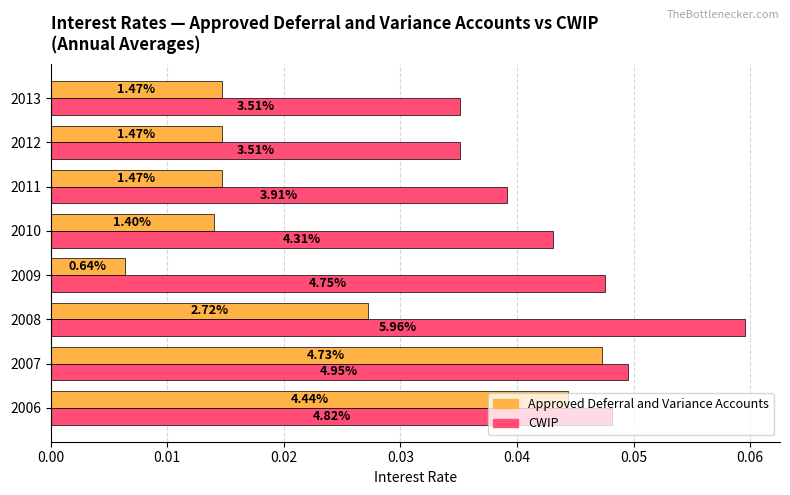

What are all the series names shown in the legend?

Approved Deferral and Variance Accounts, CWIP